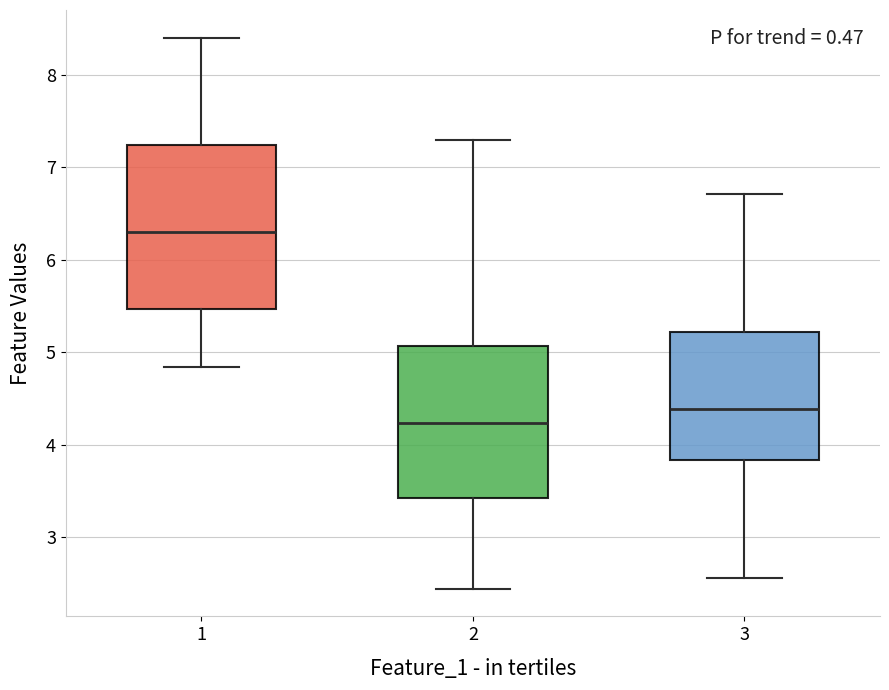

Where does the median line of the box at x = 1 sit on the y-axis? The values are not printed on the chart, so give them approximately, as read against the axis.

6.3